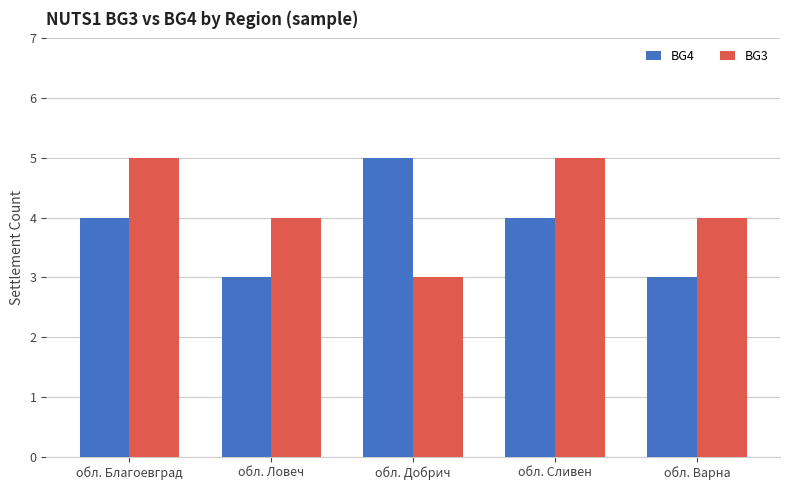

Reading right to left, list all the values displayed in this chart.

BG4: 3	4	5	3	4
BG3: 4	5	3	4	5